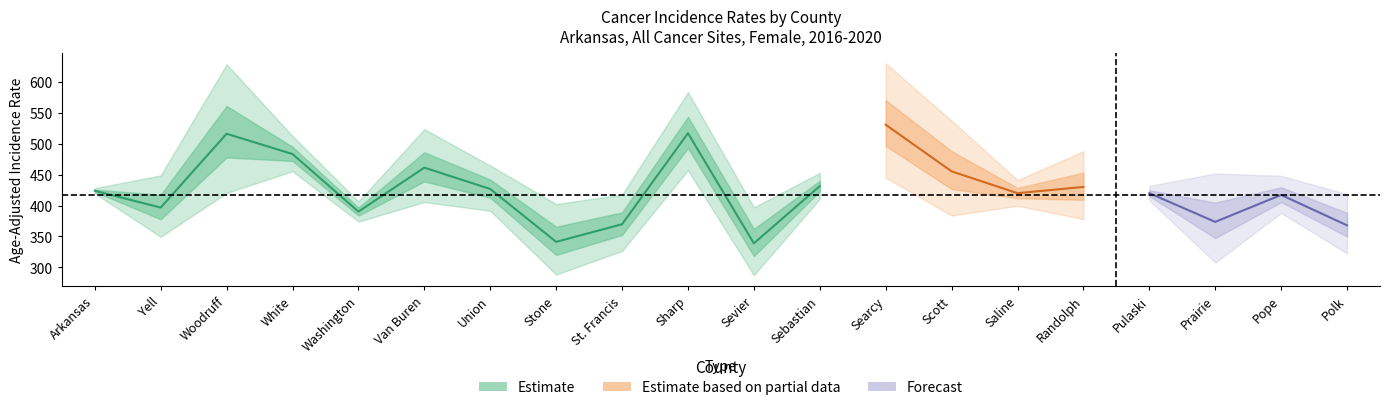

What is the approximate value of rate at Yell?

396.7